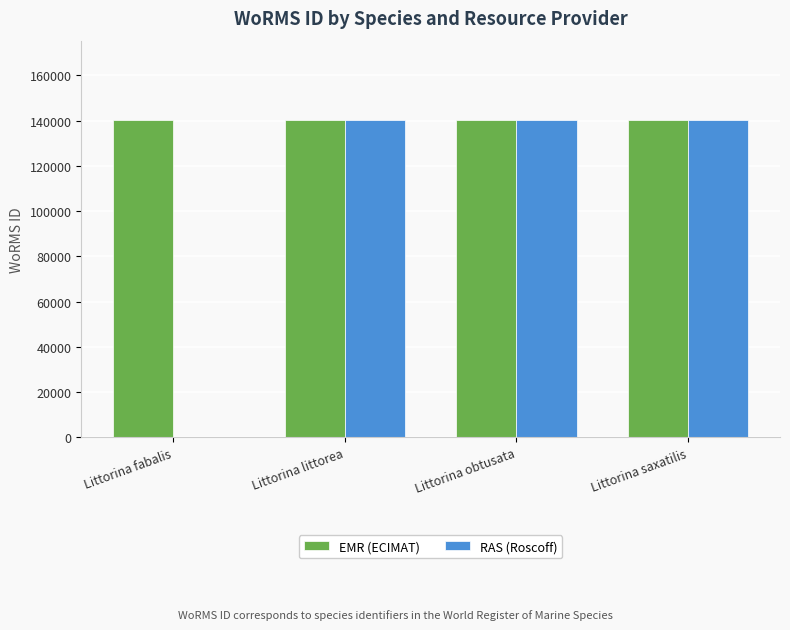

Which series has the largest total across all categories?

EMR (ECIMAT)